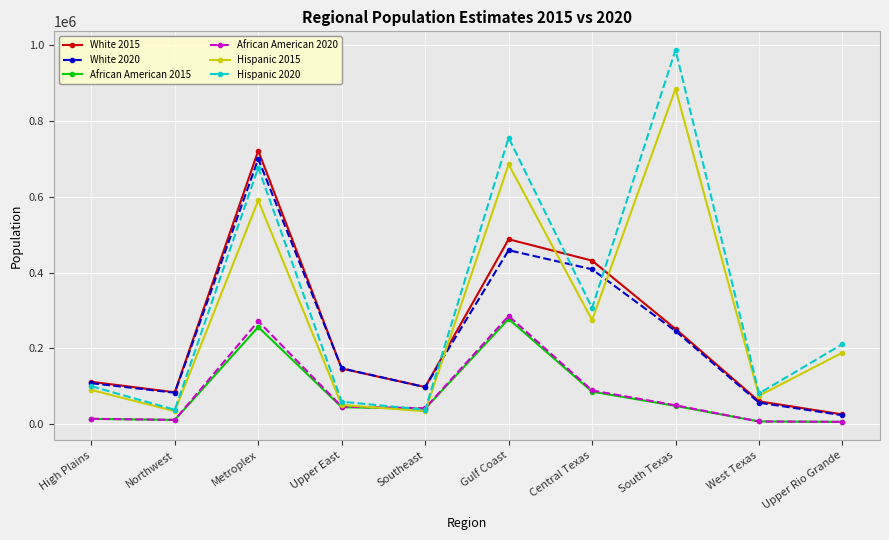

What is the difference between the African American 2015 values at South Texas and Metroplex?

208353